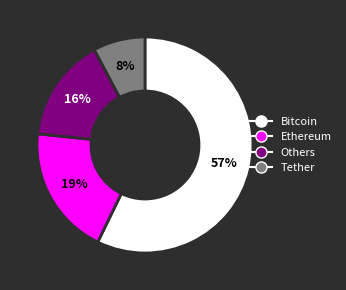

To the nearest percent, what is the average slice percentage?

25%